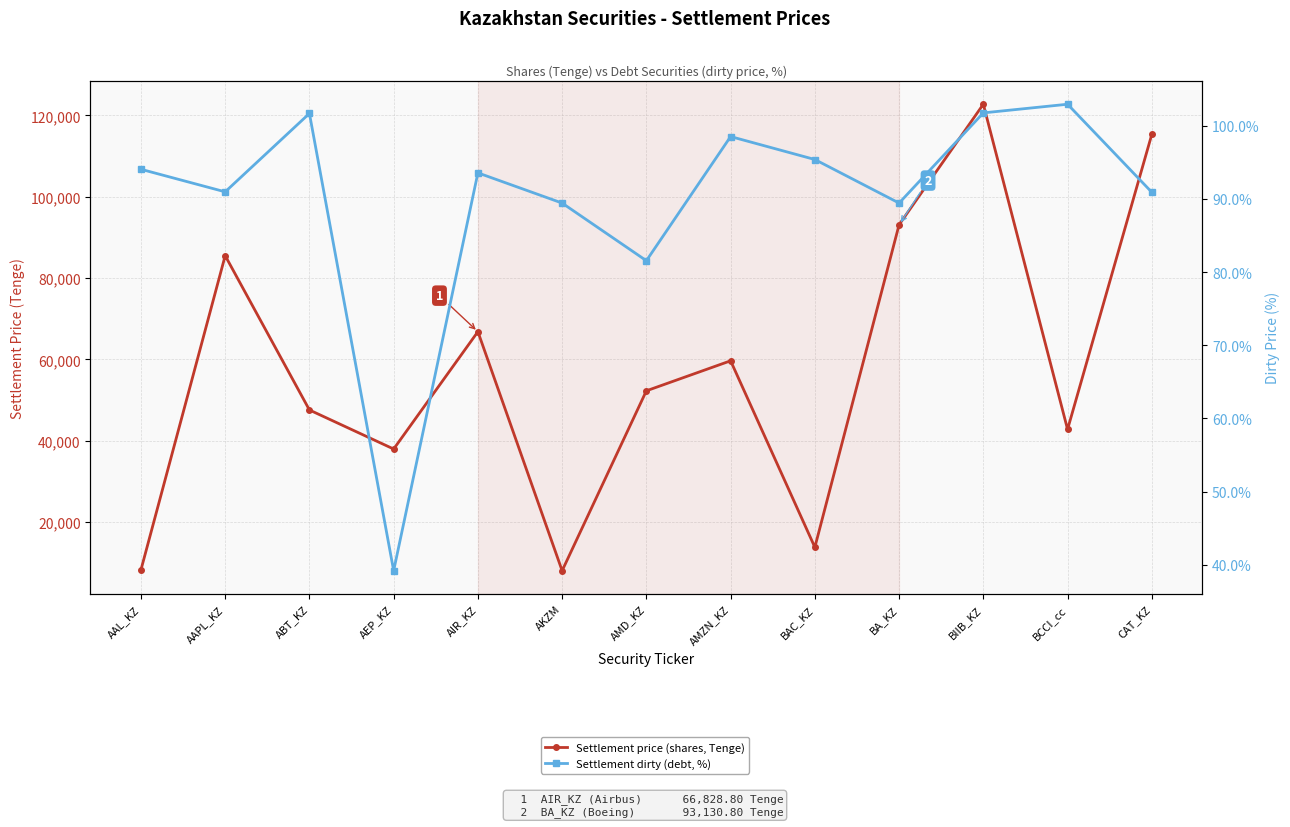

Which series has the widest spread of values?

Settlement price (shares, Tenge)